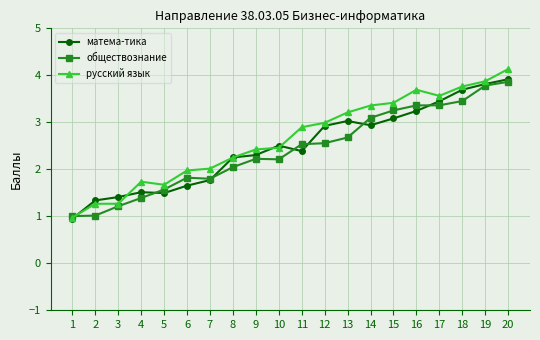

What is the total value across all series at 8?

6.5